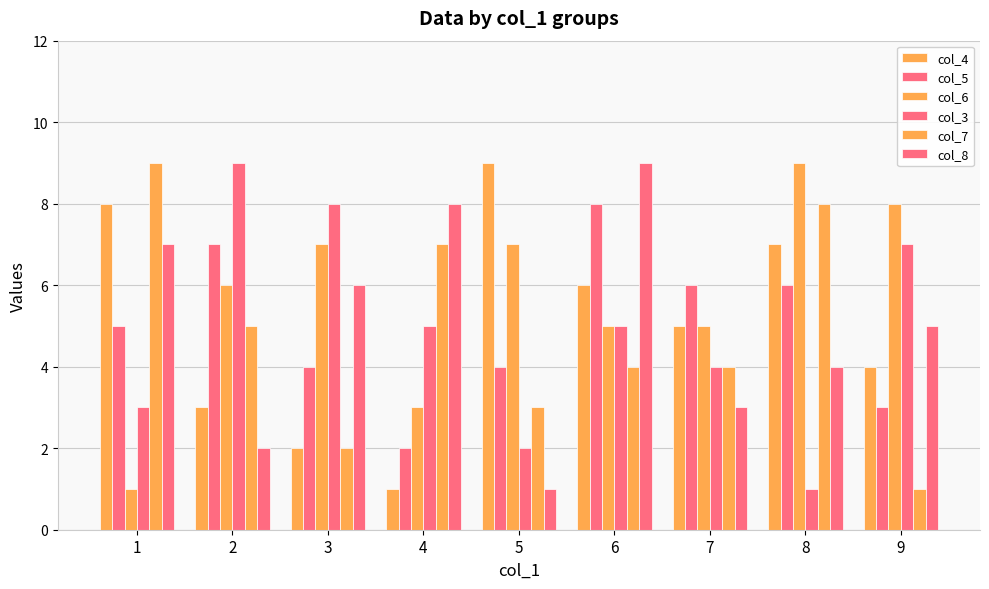

Are the bars horizontal?

No